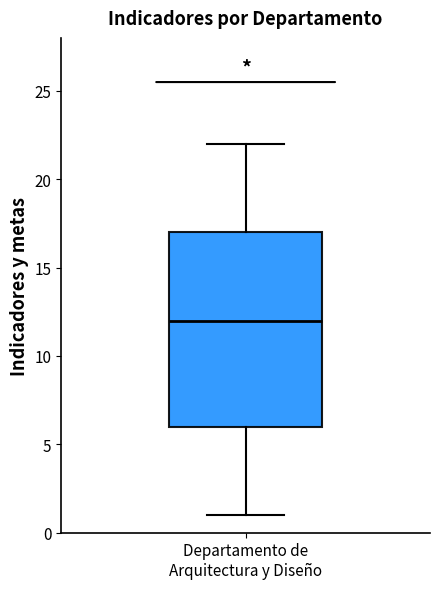

Read this box plot against the y-axis: the position of the median line, the range covered by the box, and the ends of both whiskers. The values are not printed on the chart, so give them approximately, as read against the axis.

median 12, box 6 to 17, whiskers 1 to 22